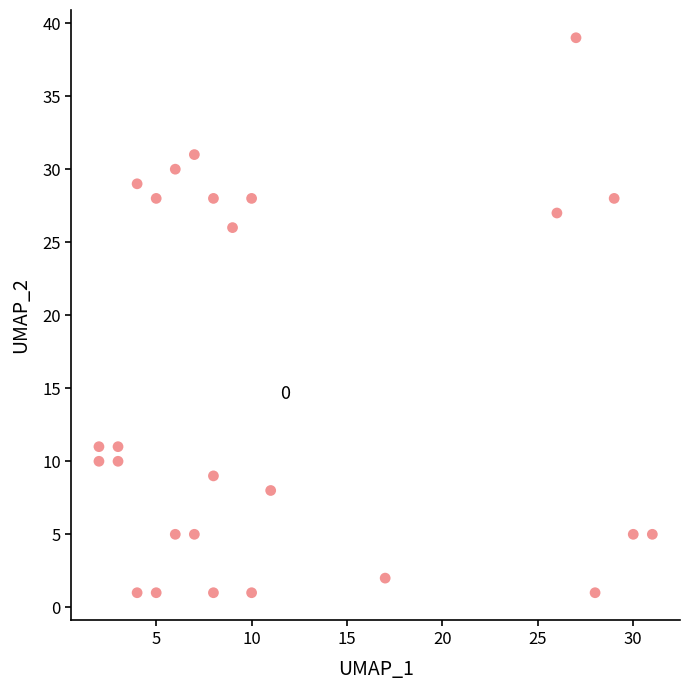

What Y value in the scatter plot is closest to 20?

26